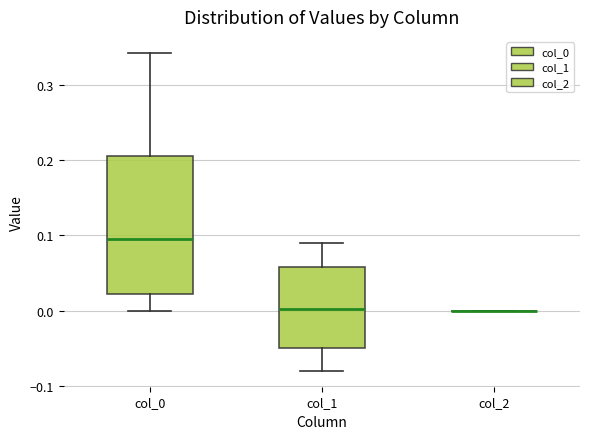

Reading left to right, transcribe this box plot: for each box, give where its median line is, the range the box spans, and where its two whiskers end, as read against the y-axis. The values are not printed on the chart, so give them approximately, as read against the axis.

col_0: median 0.10, box 0.02 to 0.21, whiskers 0.00 to 0.34
col_1: median 0.00, box -0.05 to 0.06, whiskers -0.08 to 0.09
col_2: box collapsed to a line at 0.00, whiskers 0.00 to 0.00